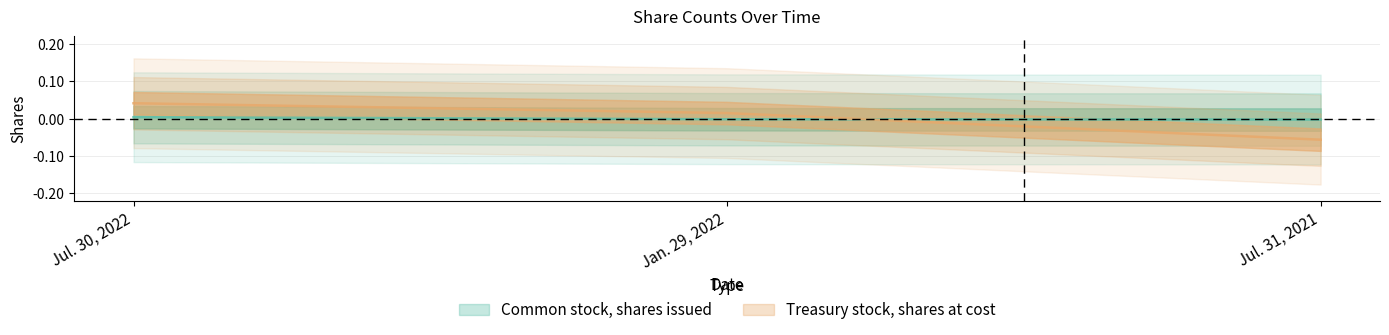

What position from the left is Jul. 31, 2021?

3